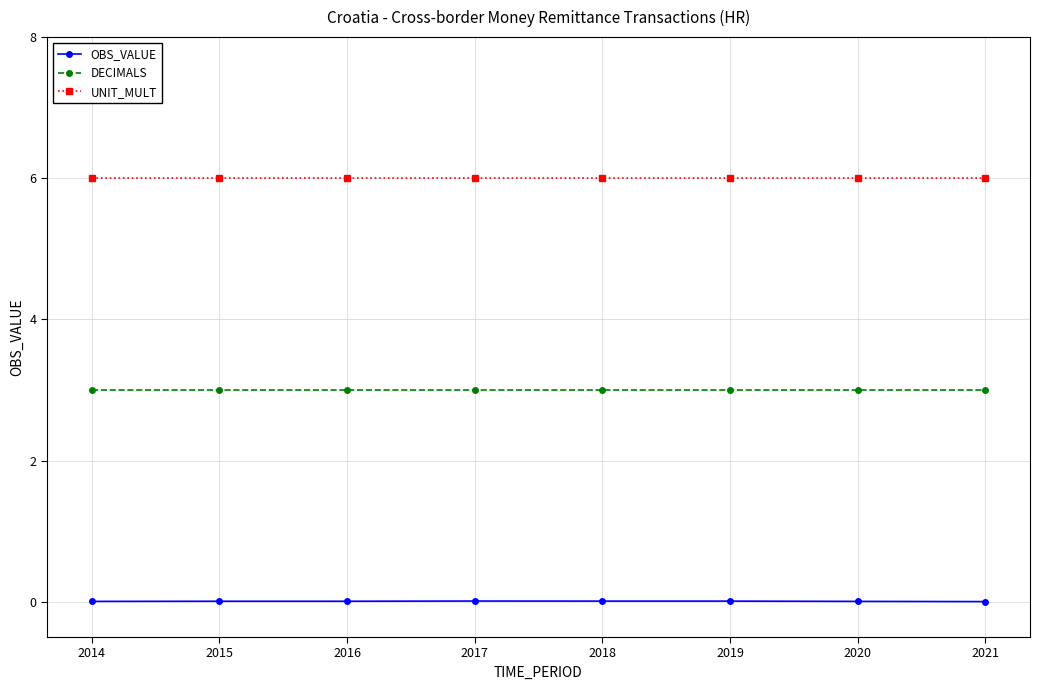

Rank the series by their average value, from lowest to highest.

OBS_VALUE, DECIMALS, UNIT_MULT